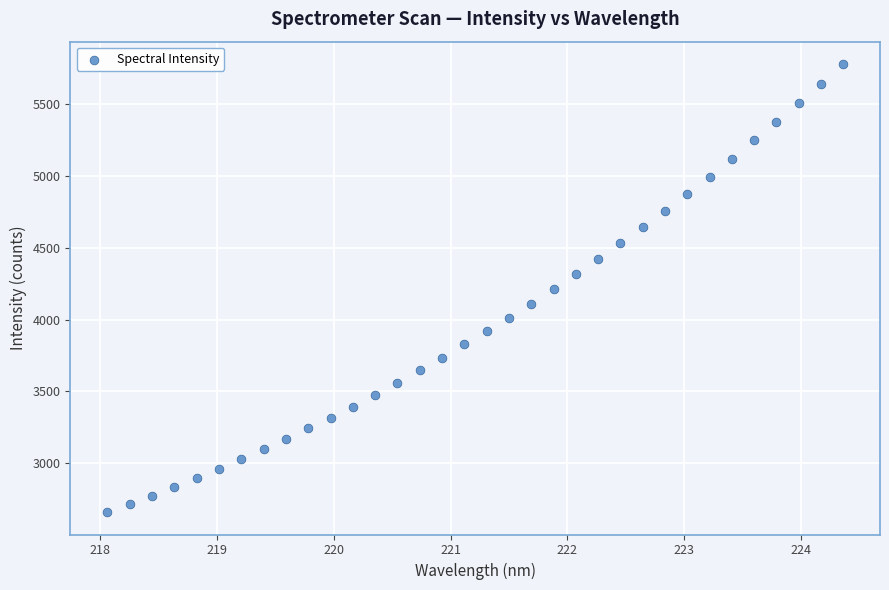

What is the range of X values (max minus min)?

6.3